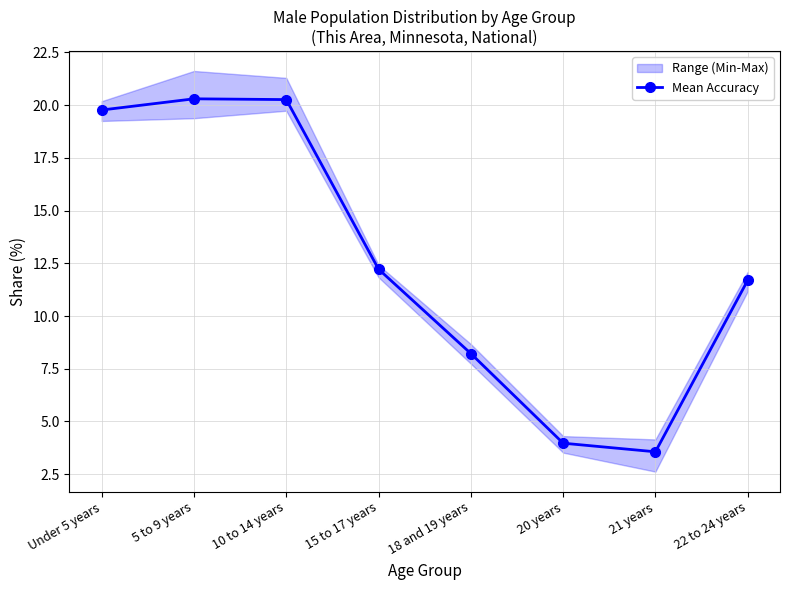

What is the value of the 2nd point from the left?

20.3